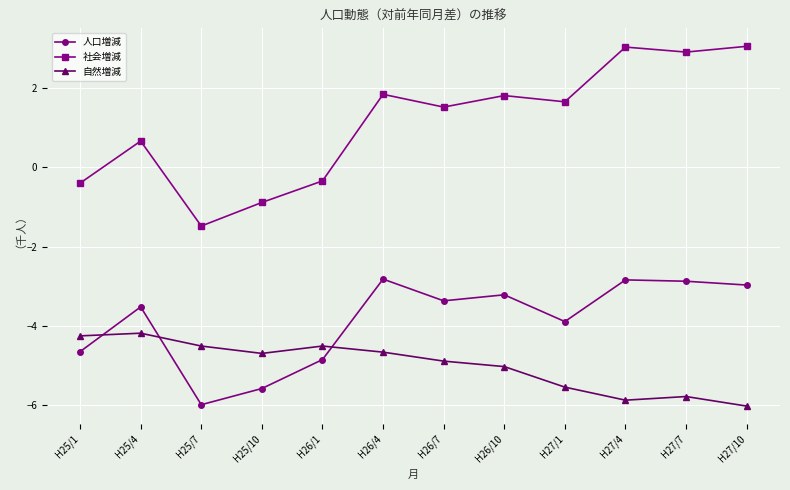

What is the highest value of the 自然増減 series?

-4.2